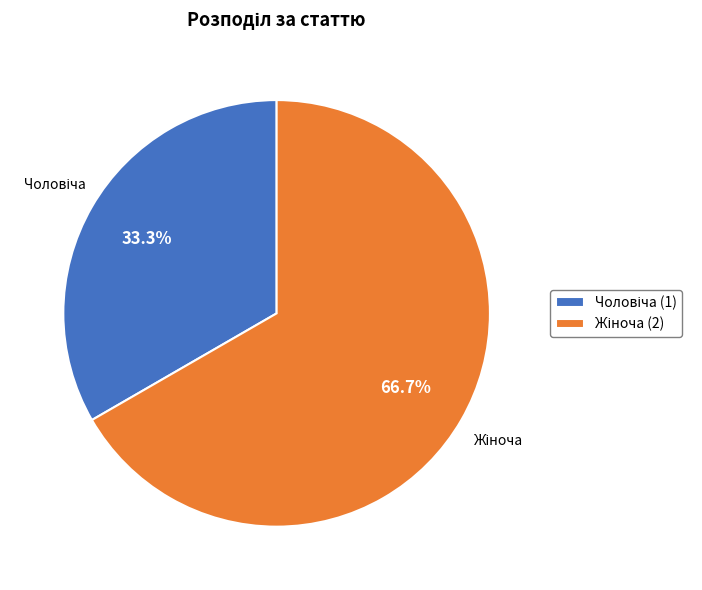

Does any single category account for the majority?

Yes